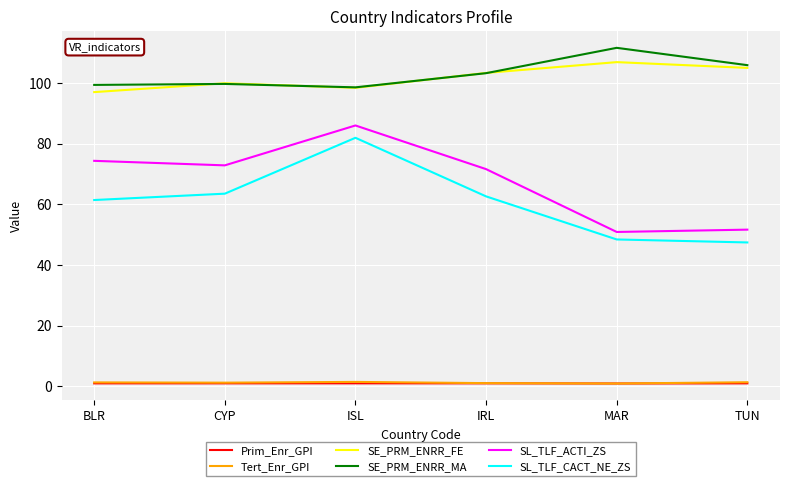

Between ISL and IRL, which series saw the biggest shift?

SL_TLF_CACT_NE_ZS